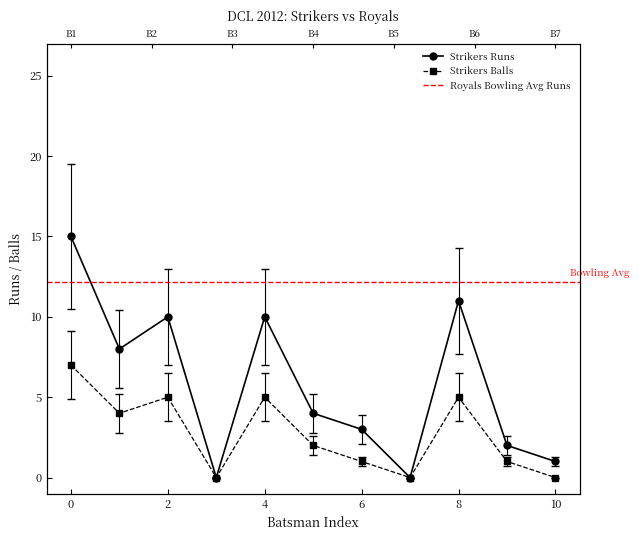

True or false: Strikers Runs and Strikers Balls cross at least once.

False